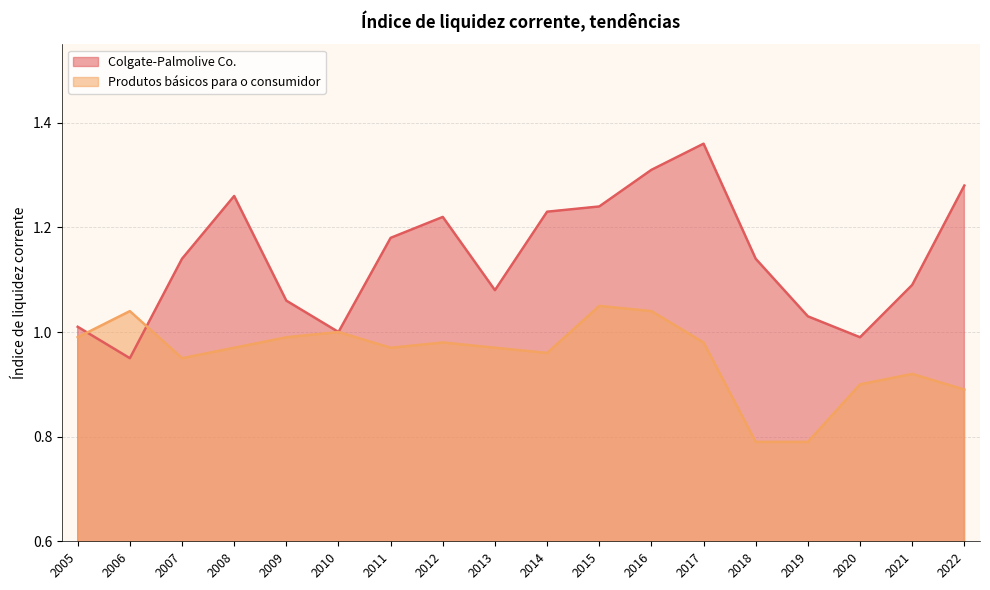

Which has a higher value, 2014 or 2020?

2014